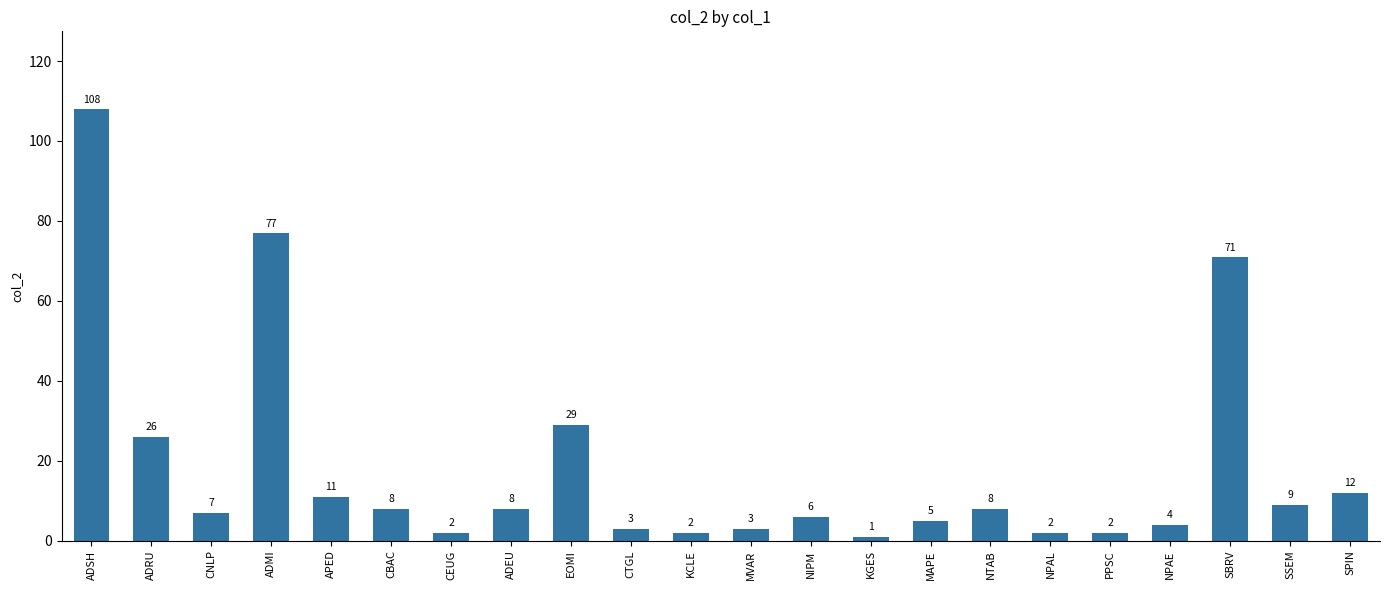

What position from the right is KCLE?

12